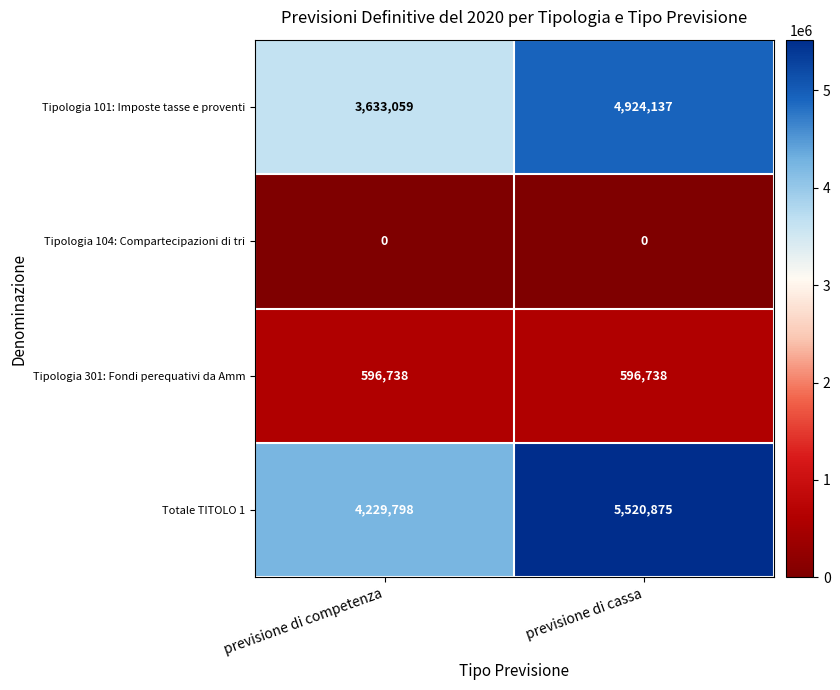

True or false: Tipologia 301: Fondi perequativi da Amm has a value of 596738 at previsione di competenza.

True